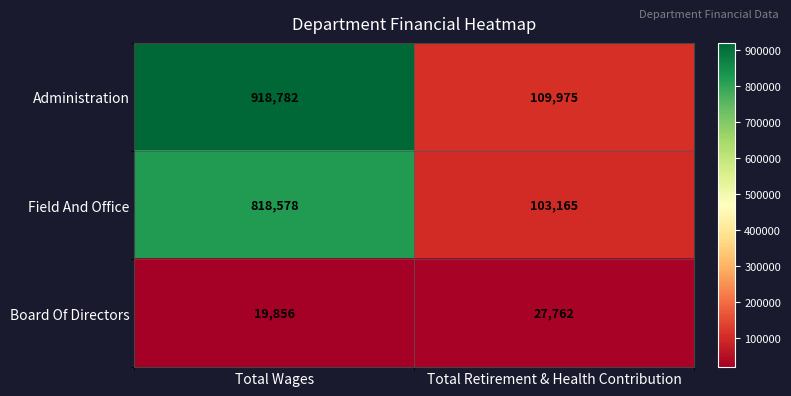

The value of Board Of Directors at Total Retirement & Health Contribution is 48825. True or false?

False